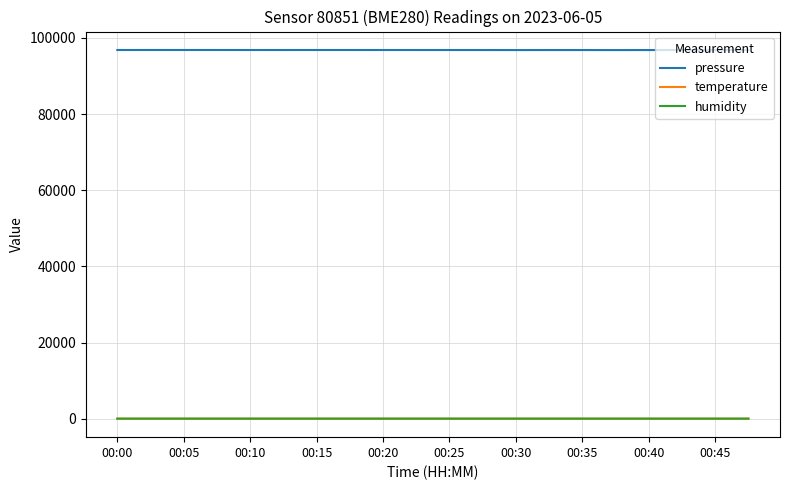

True or false: humidity and pressure cross at least once.

False